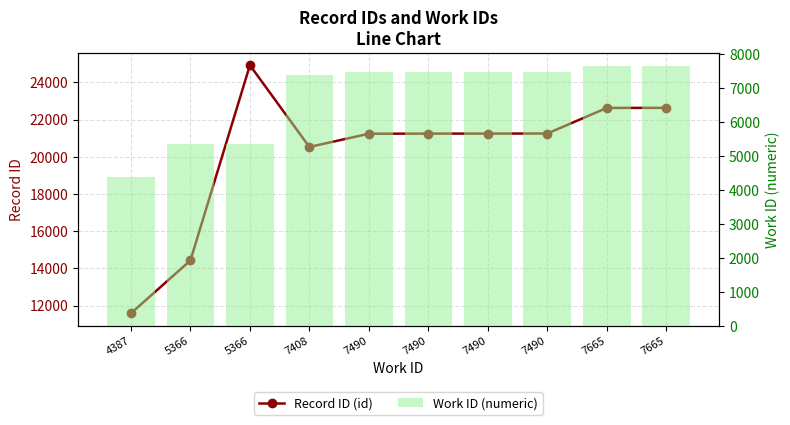

At 5366, list the series in order from smallest to largest.

Work ID (numeric), Record ID (id)